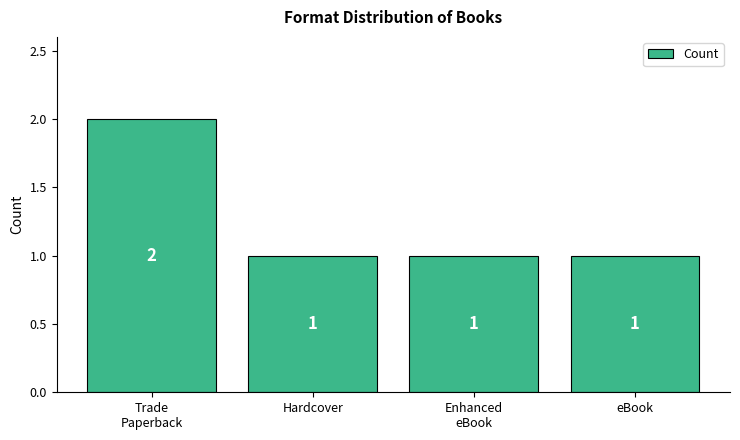

What is the sum of all values?

5